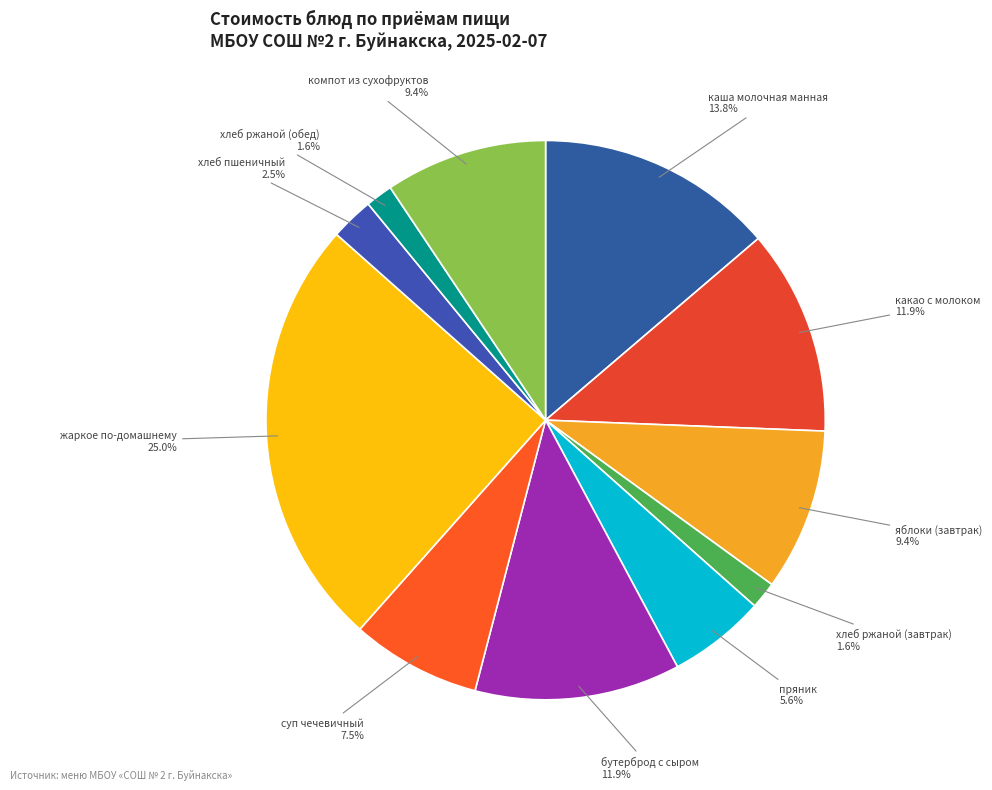

To the nearest percent, what is the difference between the largest and smallest slice percentages?

23%